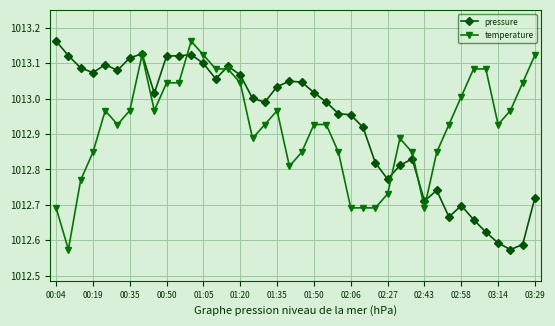

At how many categories does at least one series exceed 1012?

40